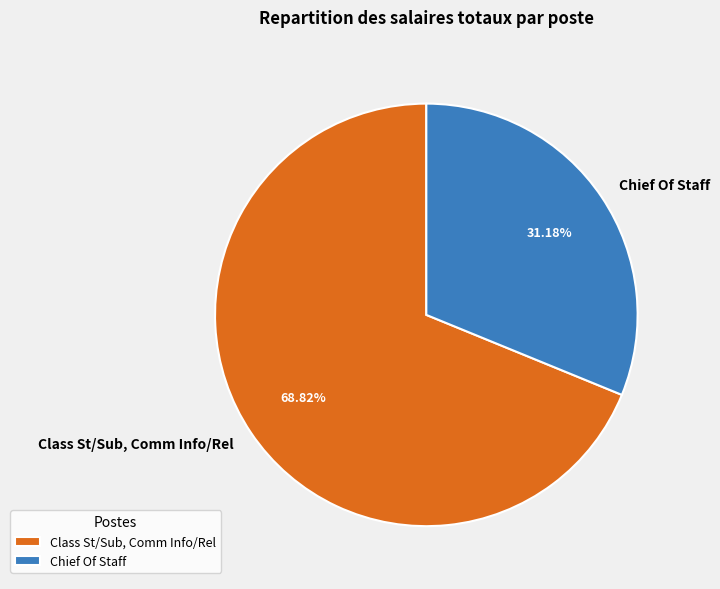

To the nearest percent, what is the combined percentage of Chief Of Staff and Class St/Sub, Comm Info/Rel?

100%